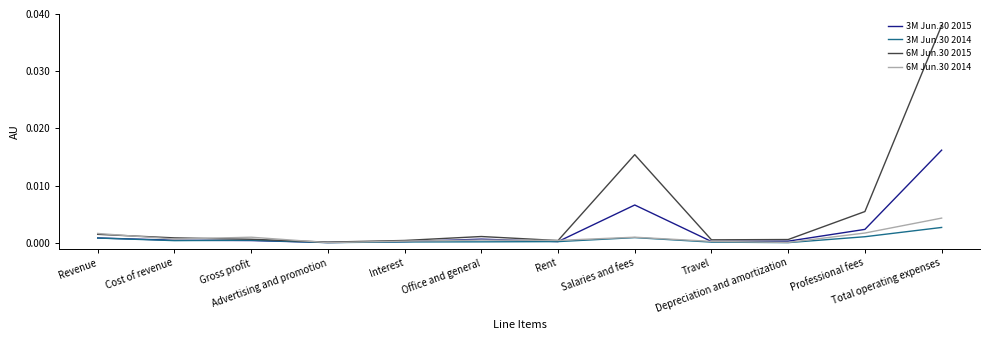

The 6M Jun.30 2014 series shows 0.0 at Total operating expenses. True or false?

True